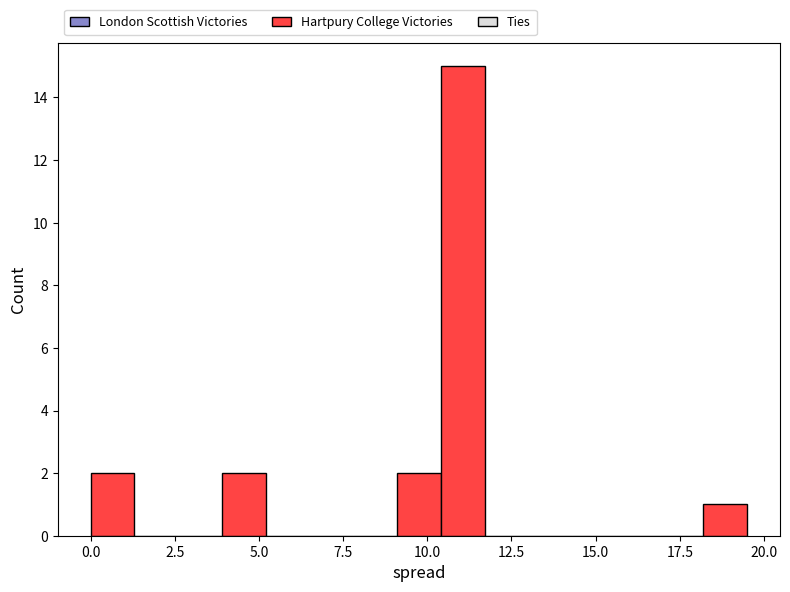

Around what value on the x-axis is the tallest bar? Give the approximate position of its centre, as read against the axis.

11.0